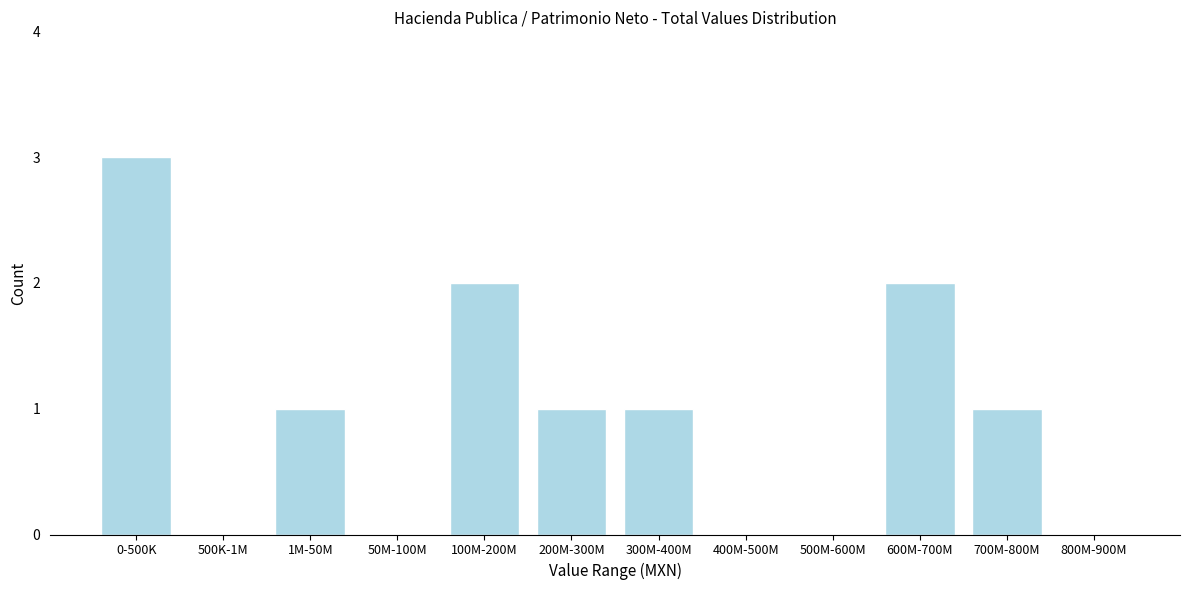

Reading right to left, list all the values displayed in this chart.

800M-900M=0	700M-800M=1	600M-700M=2	500M-600M=0	400M-500M=0	300M-400M=1	200M-300M=1	100M-200M=2	50M-100M=0	1M-50M=1	500K-1M=0	0-500K=3